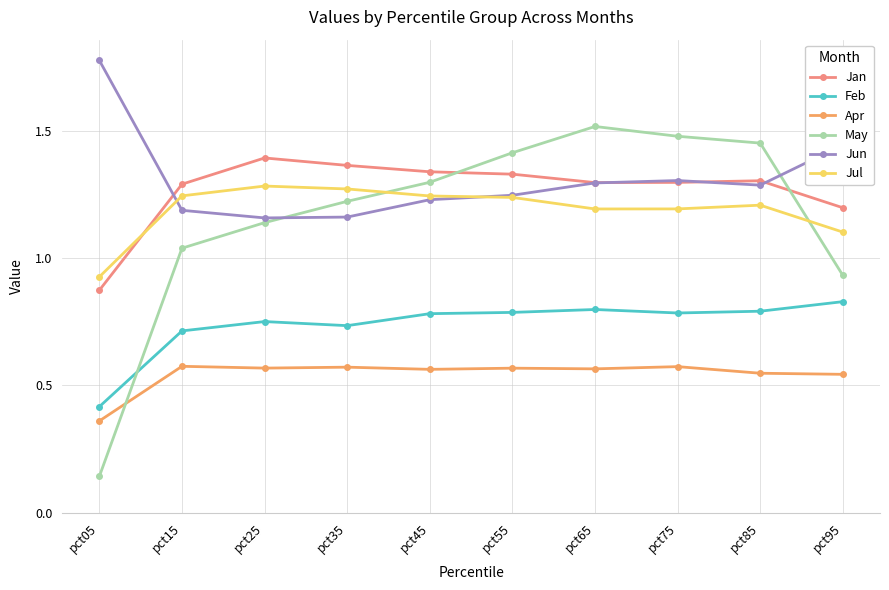

True or false: Apr and Jan intersect in this chart.

False